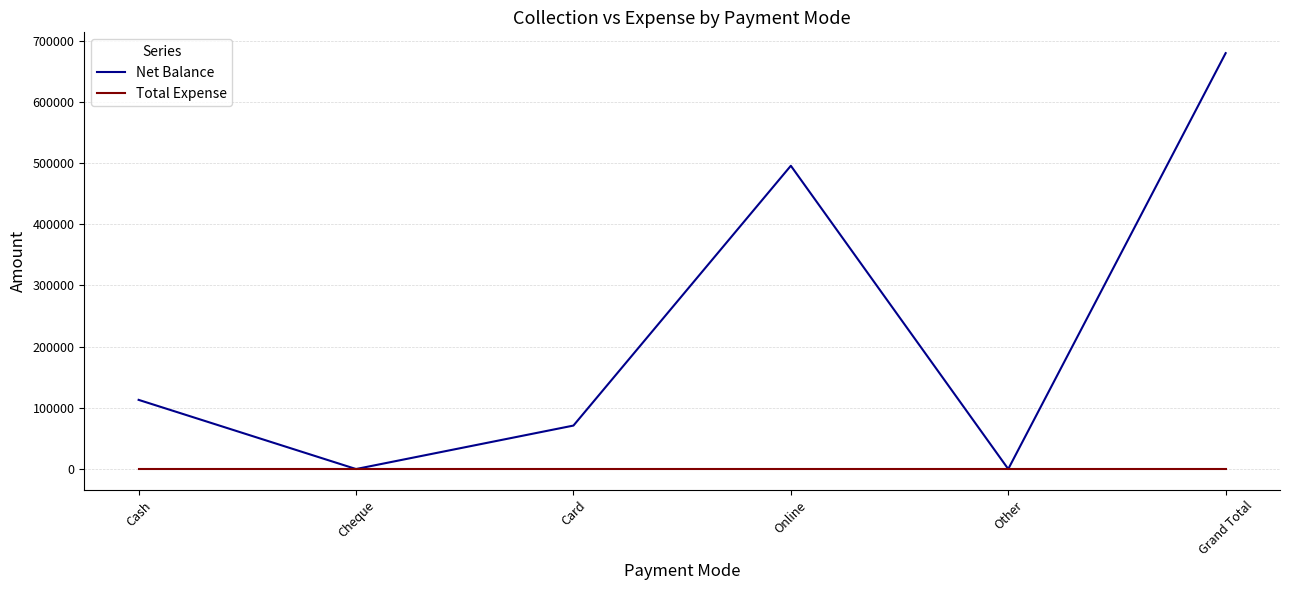

How many interior local valleys does the Net Balance series have?

2